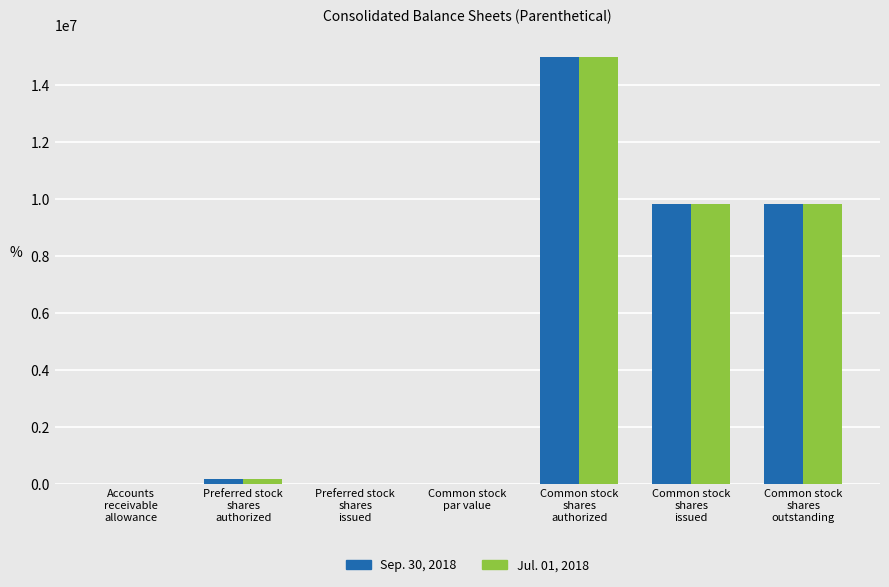

What is the greatest value displayed?

15000000.0